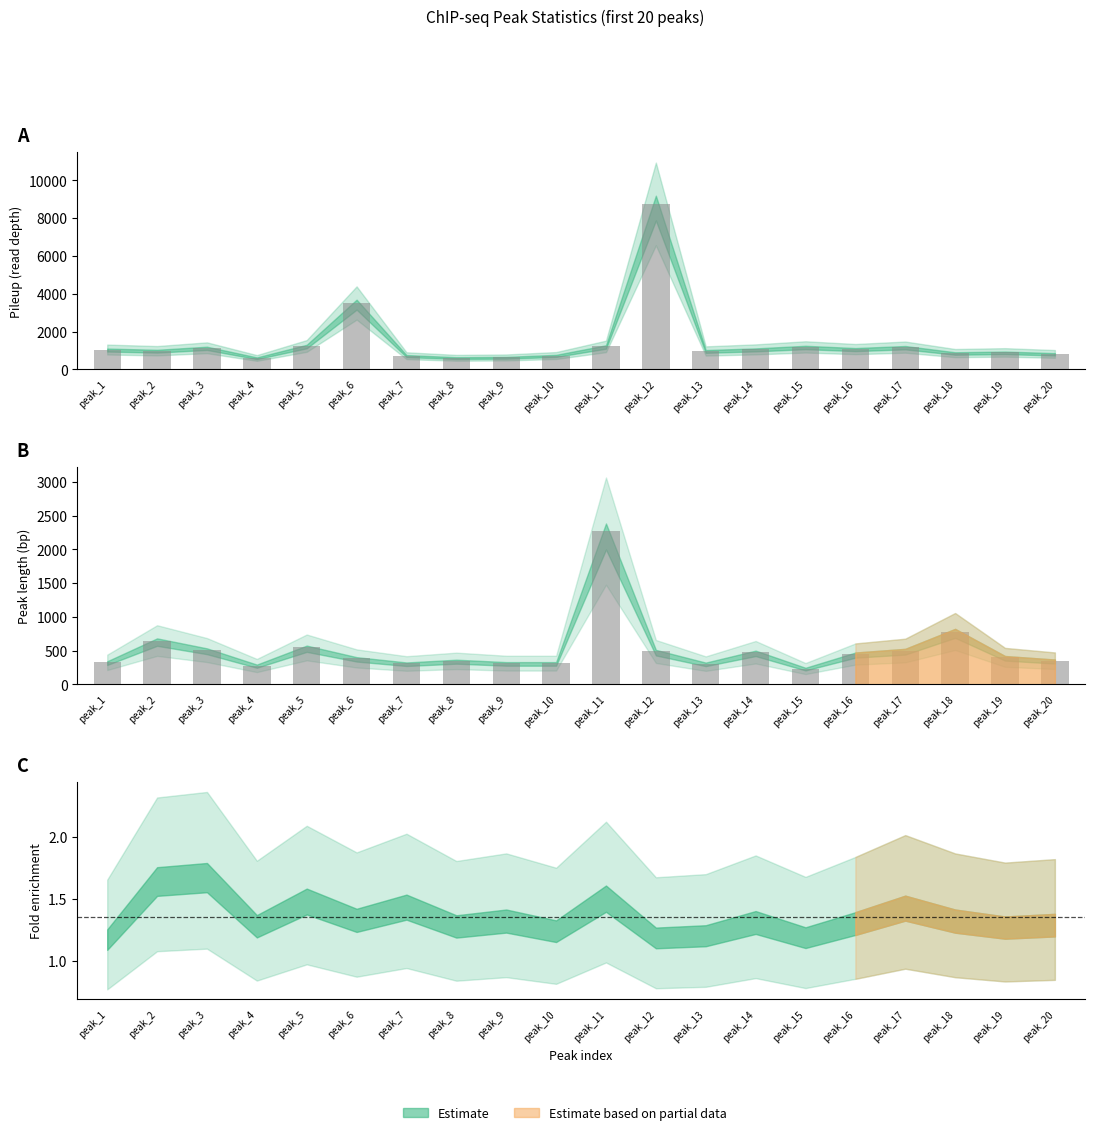

At which label does Observed length reach its minimum?

peak_15